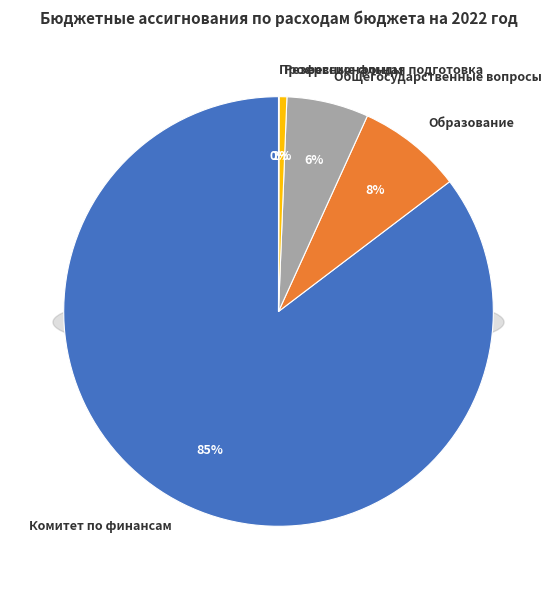

How many segments does this pie chart have?

5